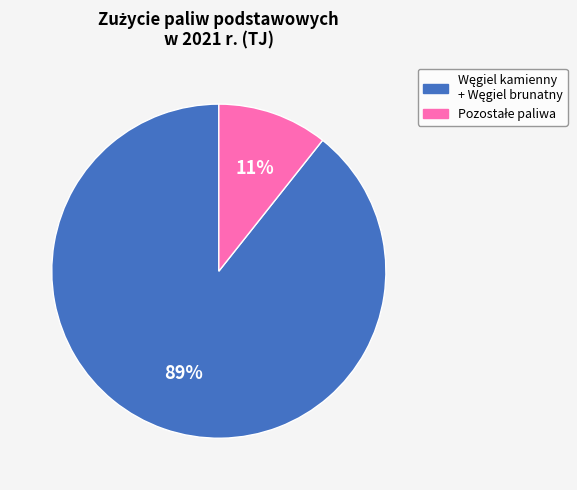

Is there any slice that represents more than half of the pie?

Yes